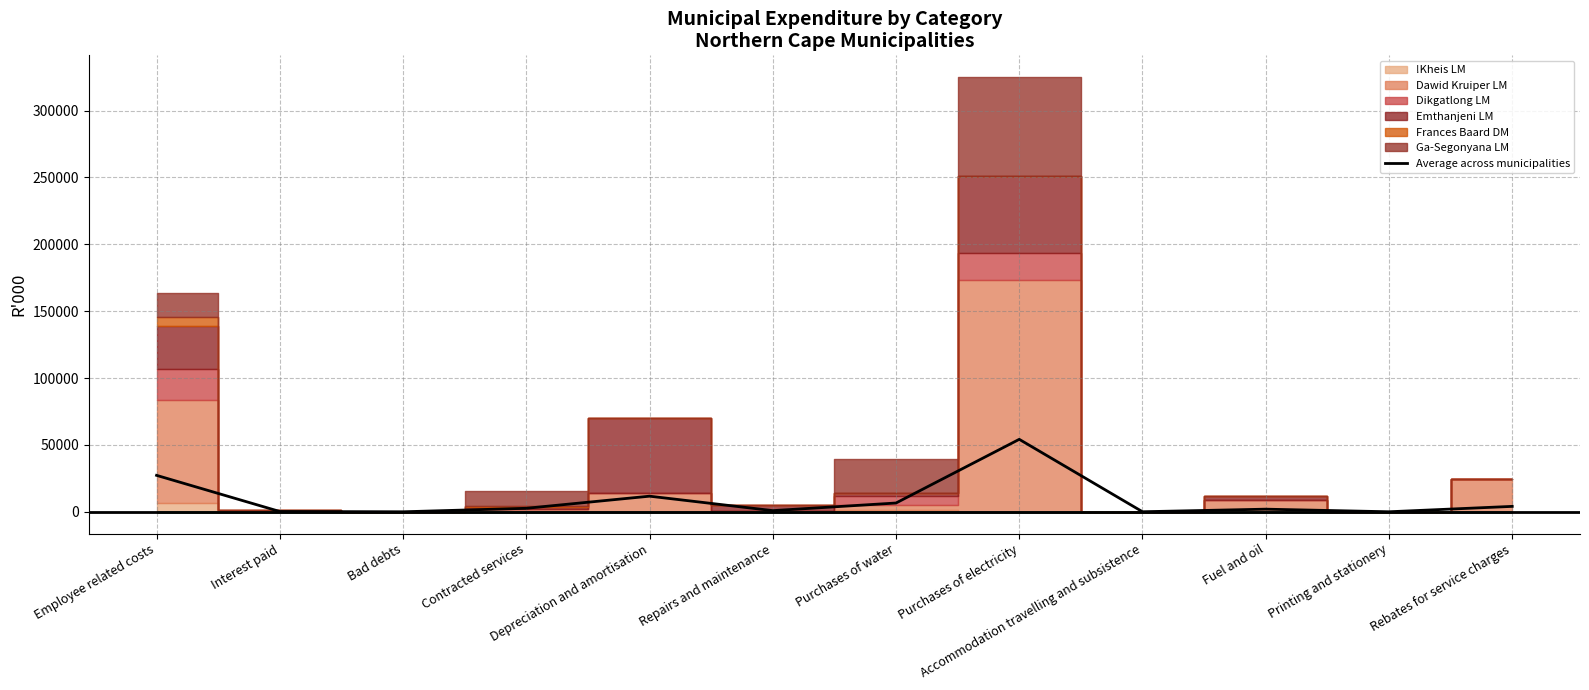

List the labels in order of value, largest first.

Purchases of electricity, Employee related costs, Depreciation and amortisation, Purchases of water, Rebates for service charges, Contracted services, Fuel and oil, Repairs and maintenance, Interest paid, Accommodation travelling and subsistence, Printing and stationery, Bad debts